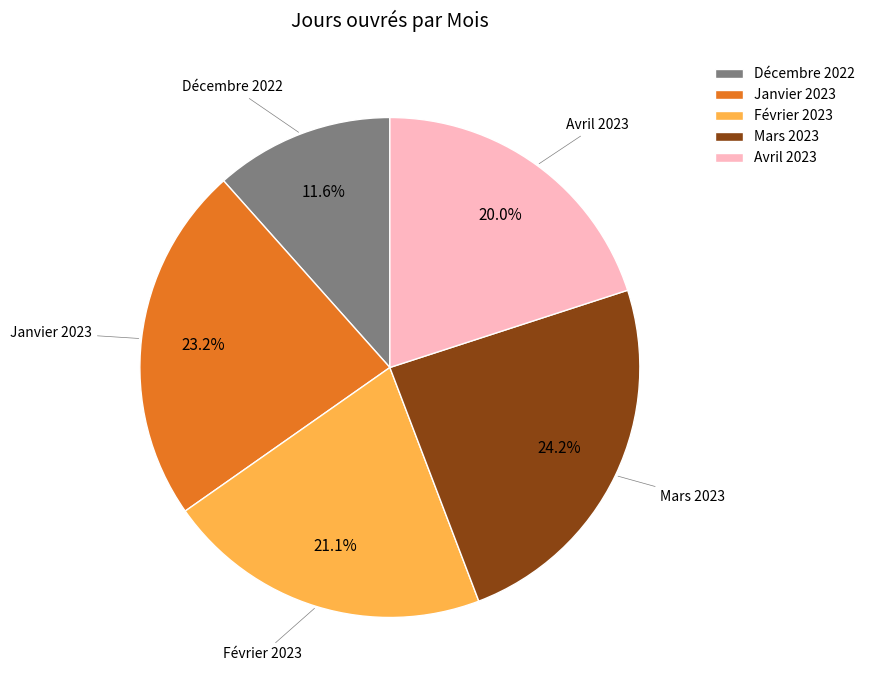

What is the total percentage of Avril 2023 and Février 2023?

41.1%